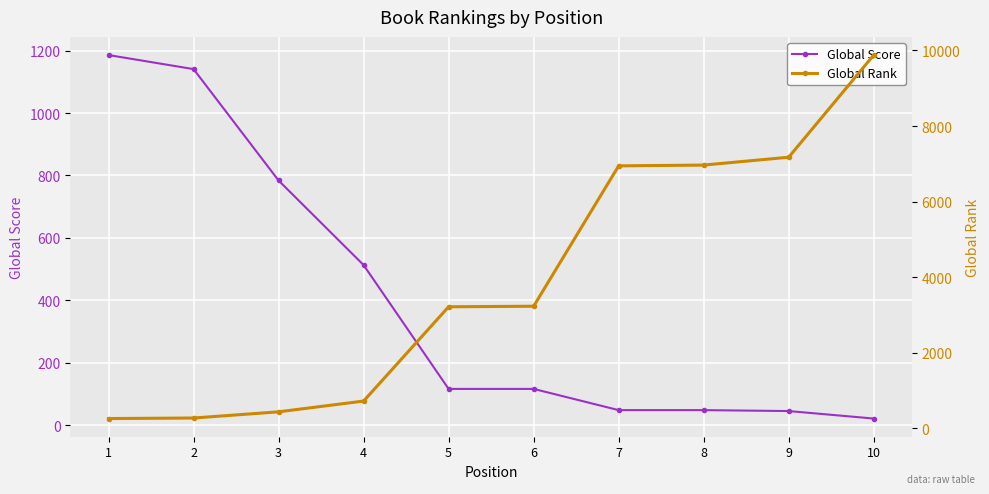

What are all the series names shown in the legend?

Global Score, Global Rank